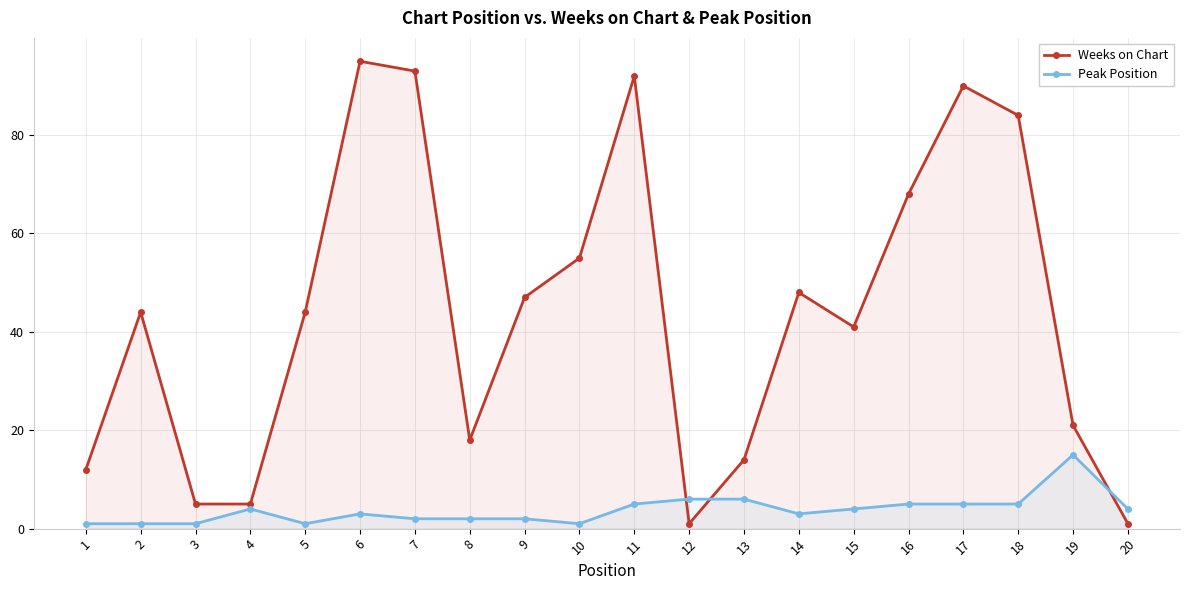

What is the difference between the maximum and minimum values in the Weeks on Chart series?

94